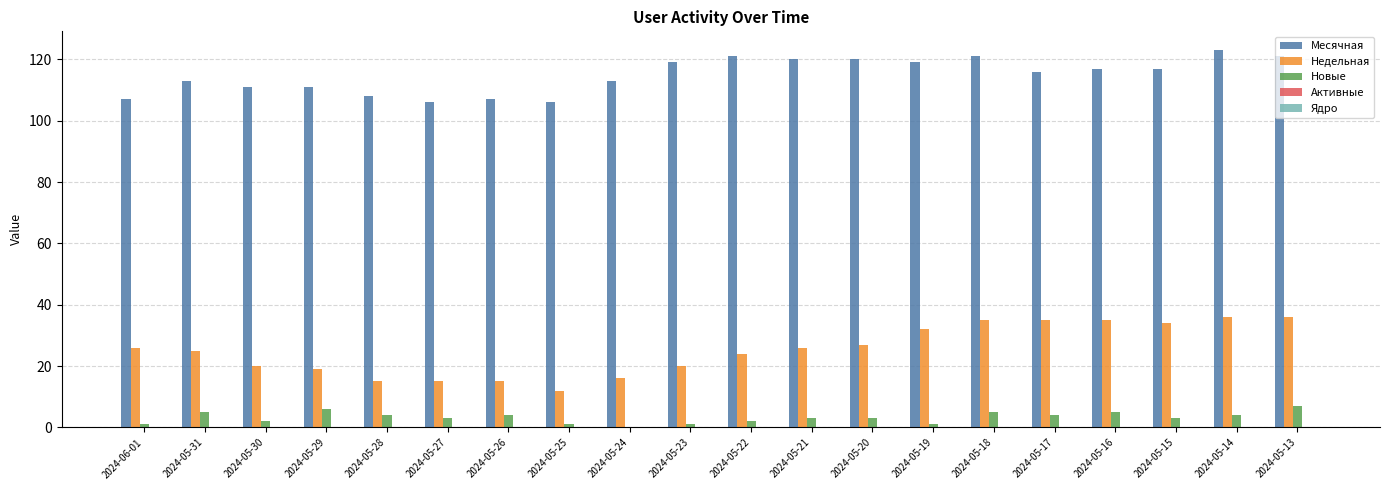

Is the value of Месячная at 2024-05-21 greater than the value of Новые at 2024-05-15?

Yes